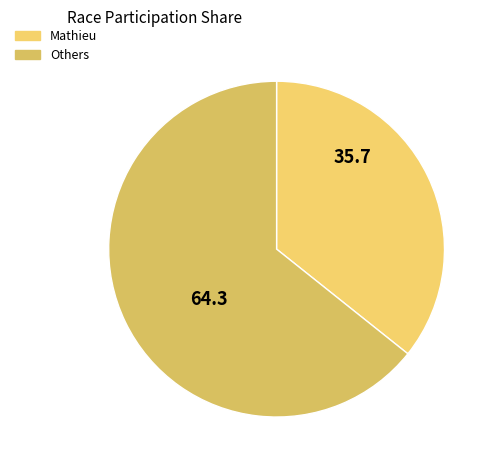

How many segments does this pie chart have?

2